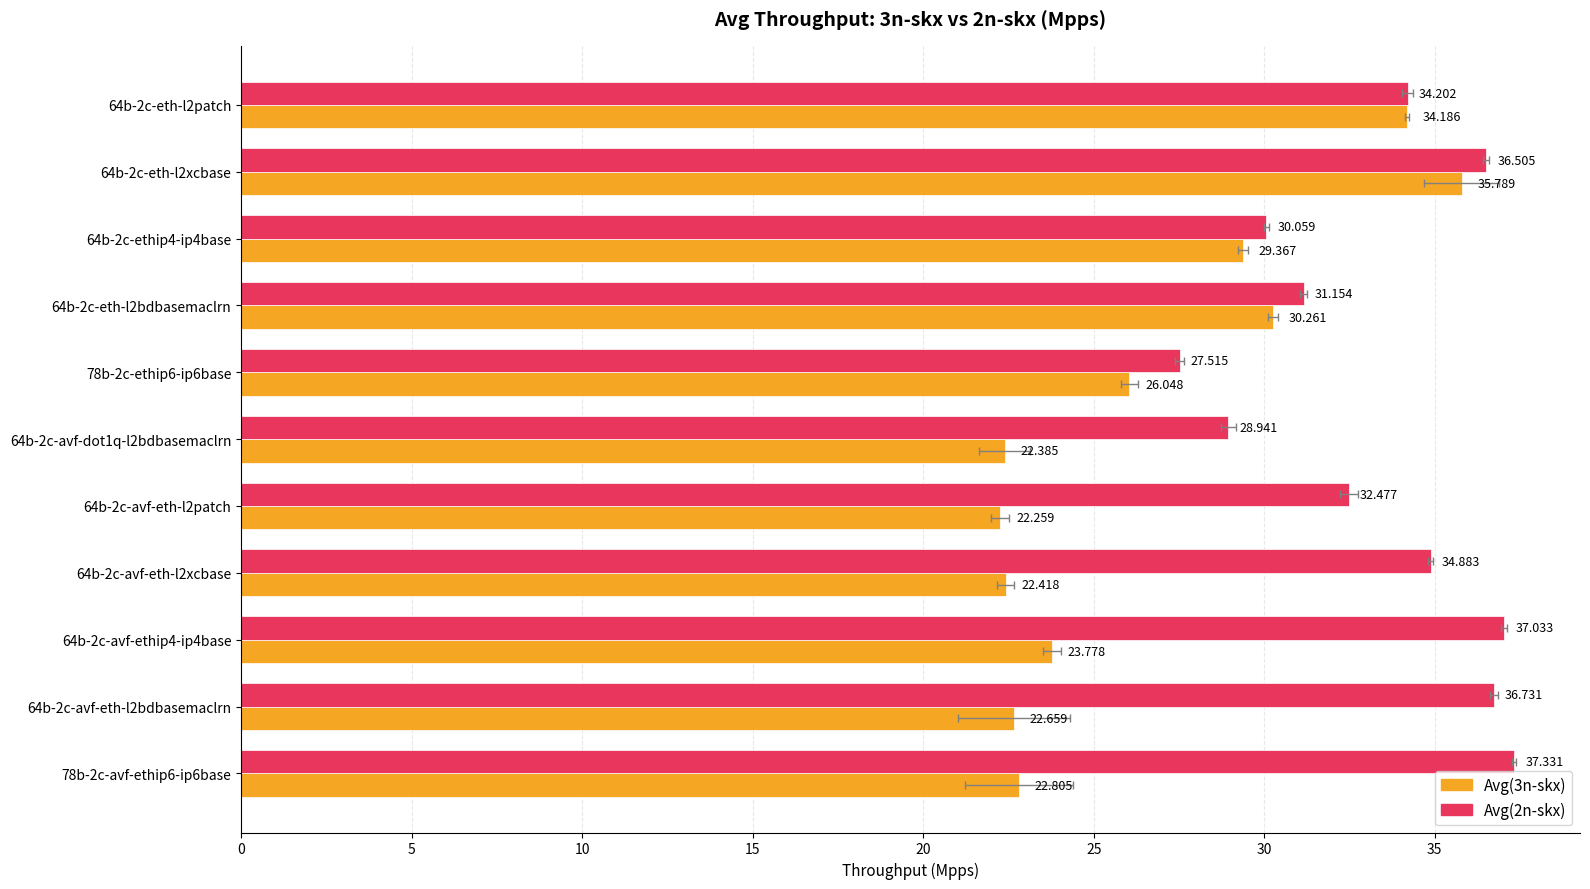

Does the chart contain any negative values?

No